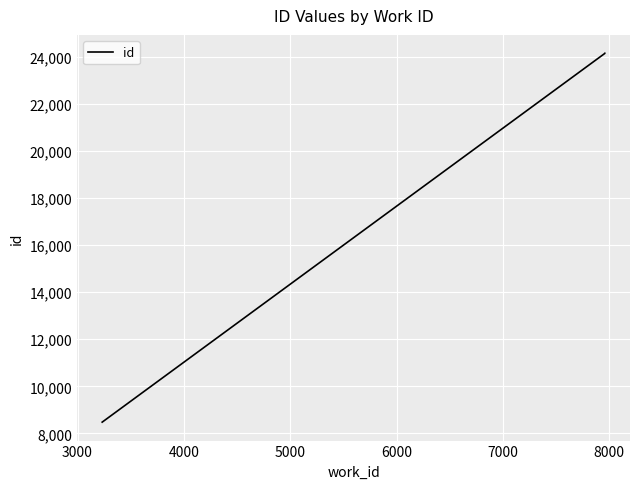

True or false: the data shows 13357 at 2000.

False